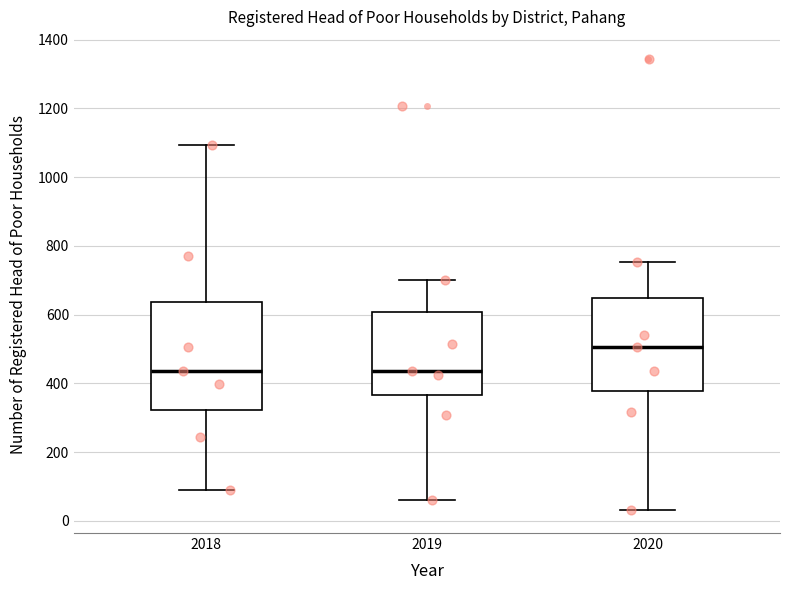

Reading left to right, read every box against the y-axis: the position of its median line, the range the box covers, and the ends of its whiskers. The values are not printed on the chart, so give them approximately, as read against the axis.

2018: median 440, box 320 to 640, whiskers 100 to 1100
2019: median 440, box 360 to 600, whiskers 60 to 700
2020: median 500, box 380 to 640, whiskers 40 to 760